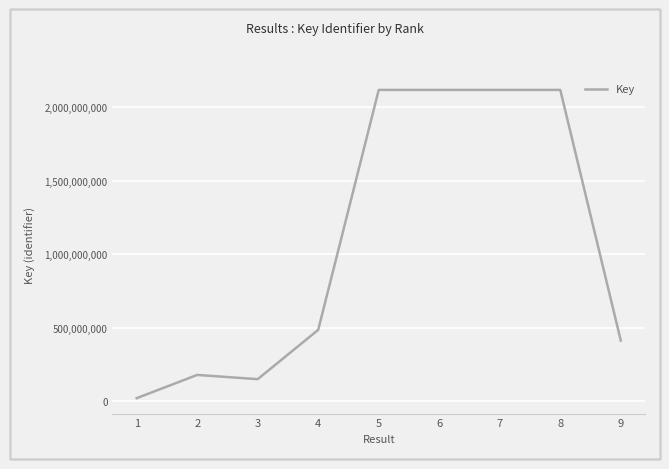

What is the change in value from 4 to 7?

+1633263508